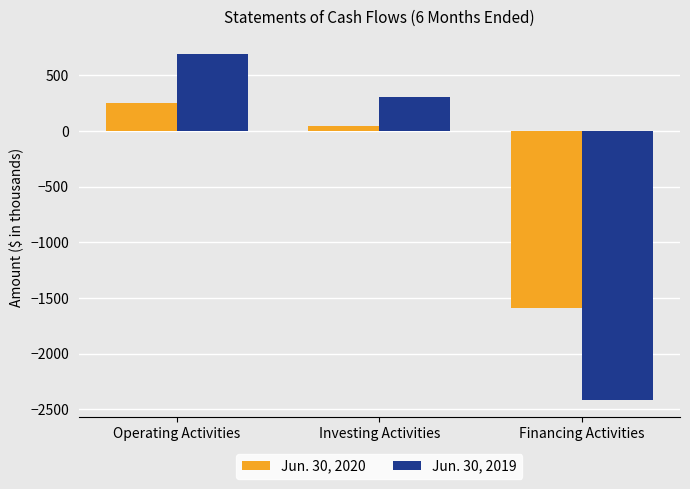

What is the difference between the highest and lowest values at Financing Activities?

831